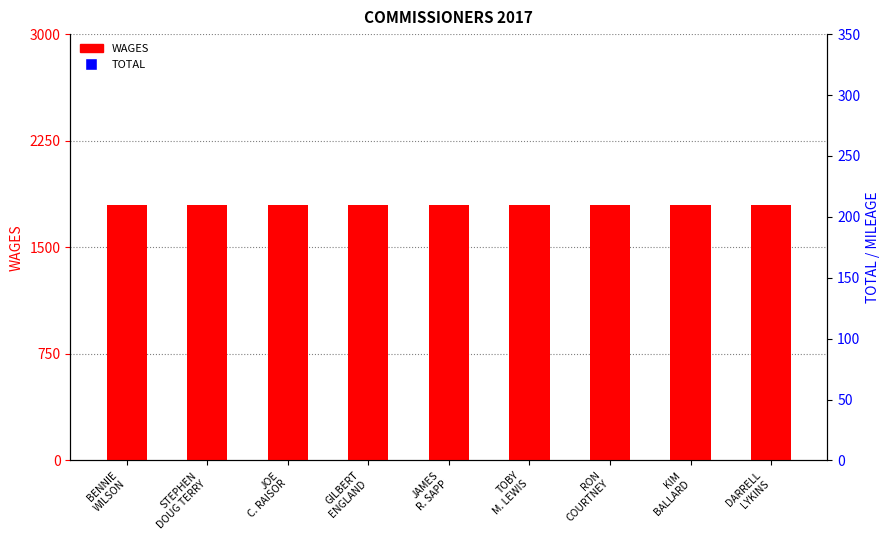

Reading left to right, what are all the values shown in this chart?

WAGES: 1800.0	1800.0	1800.0	1800.0	1800.0	1800.0	1800.0	1800.0	1800.0
TOTAL: 2321.1	2327.5	2002.0	2340.4	2353.2	2315.8	2066.2	2524.4	2301.8